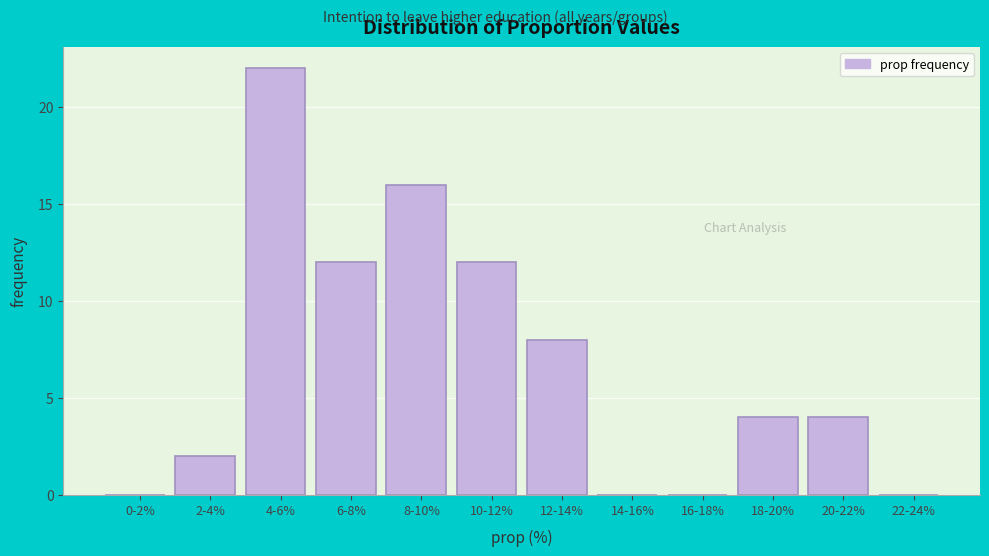

Reading left to right, extract all data points from this chart.

0-2%=0	2-4%=2	4-6%=22	6-8%=12	8-10%=16	10-12%=12	12-14%=8	14-16%=0	16-18%=0	18-20%=4	20-22%=4	22-24%=0